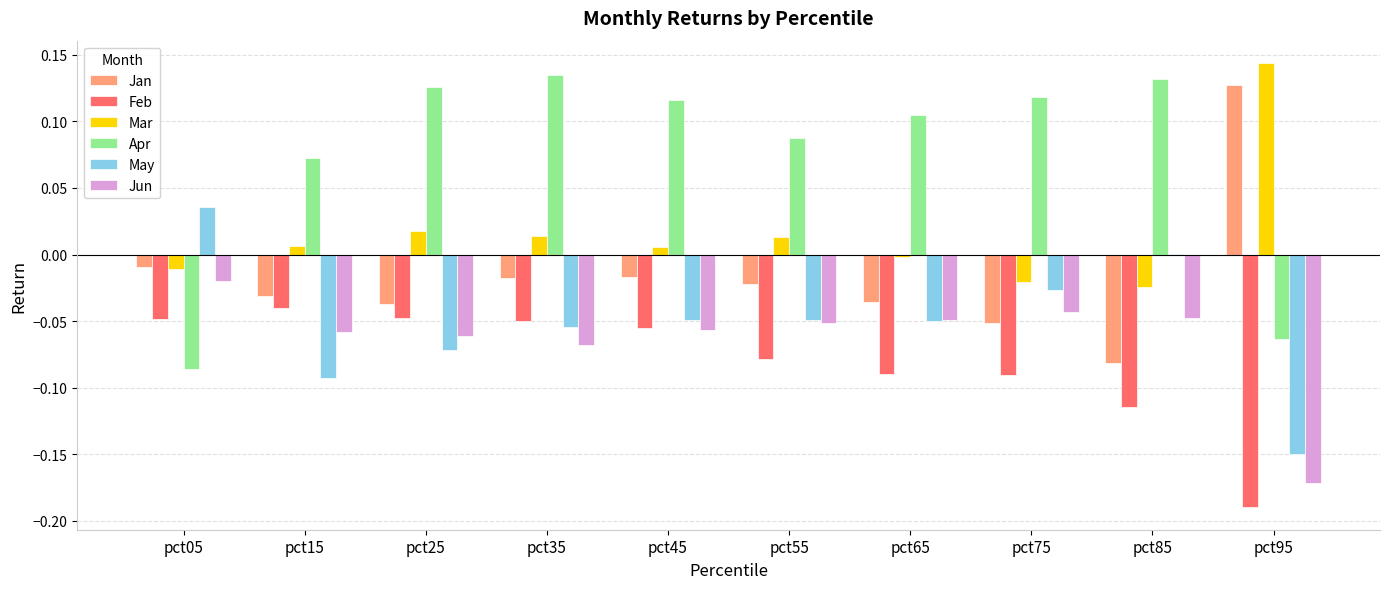

Are the bars grouped side by side (vs. stacked)?

Yes